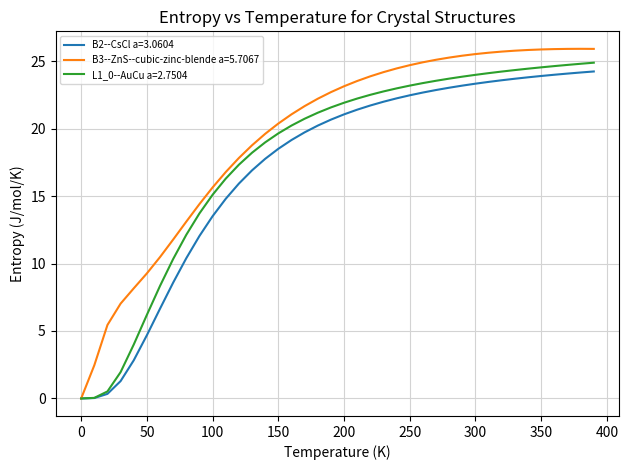

What is the greatest value displayed?

25.9